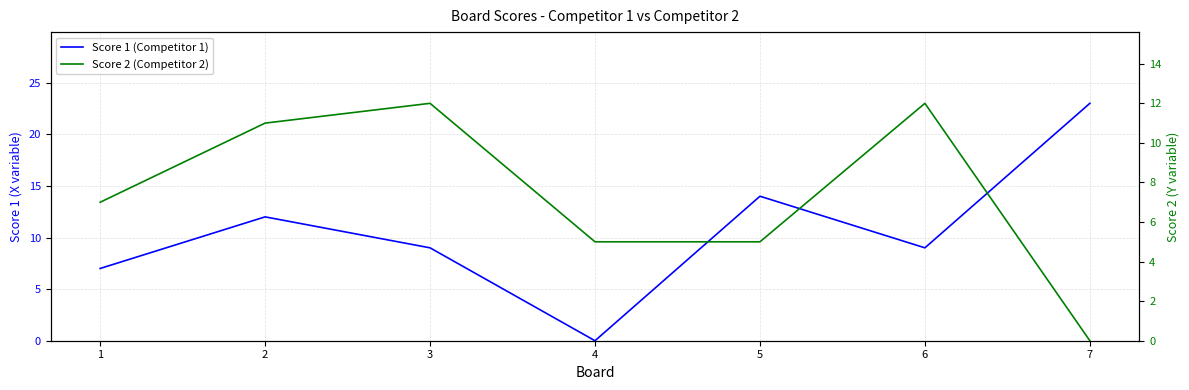

Reading right to left, extract all data points from this chart.

Score 1 (Competitor 1): 7=23	6=9	5=14	4=0	3=9	2=12	1=7
Score 2 (Competitor 2): 7=0	6=12	5=5	4=5	3=12	2=11	1=7